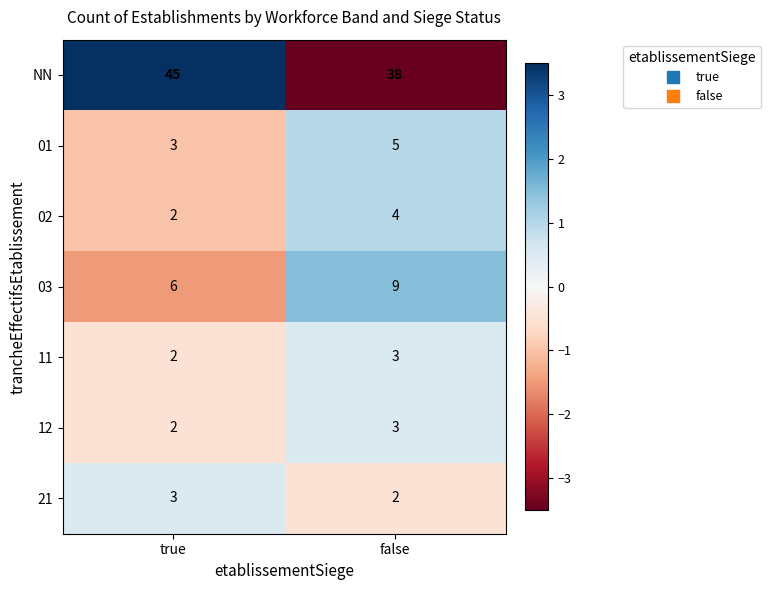

How many data points in 12 are less than 3?

1